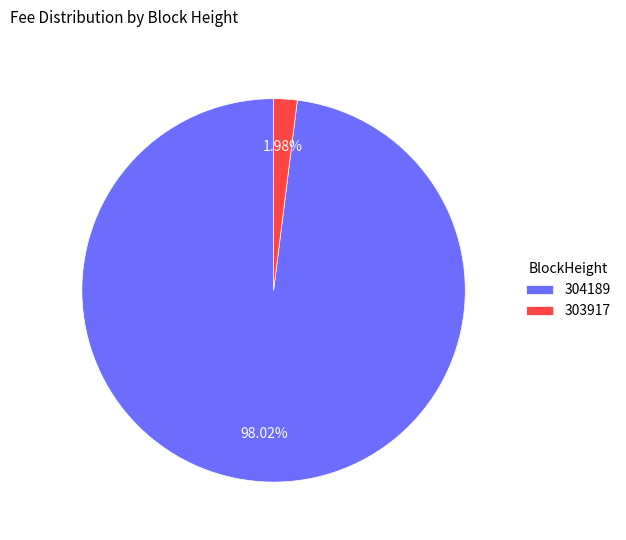

Which slice represents more than half of the pie?

304189